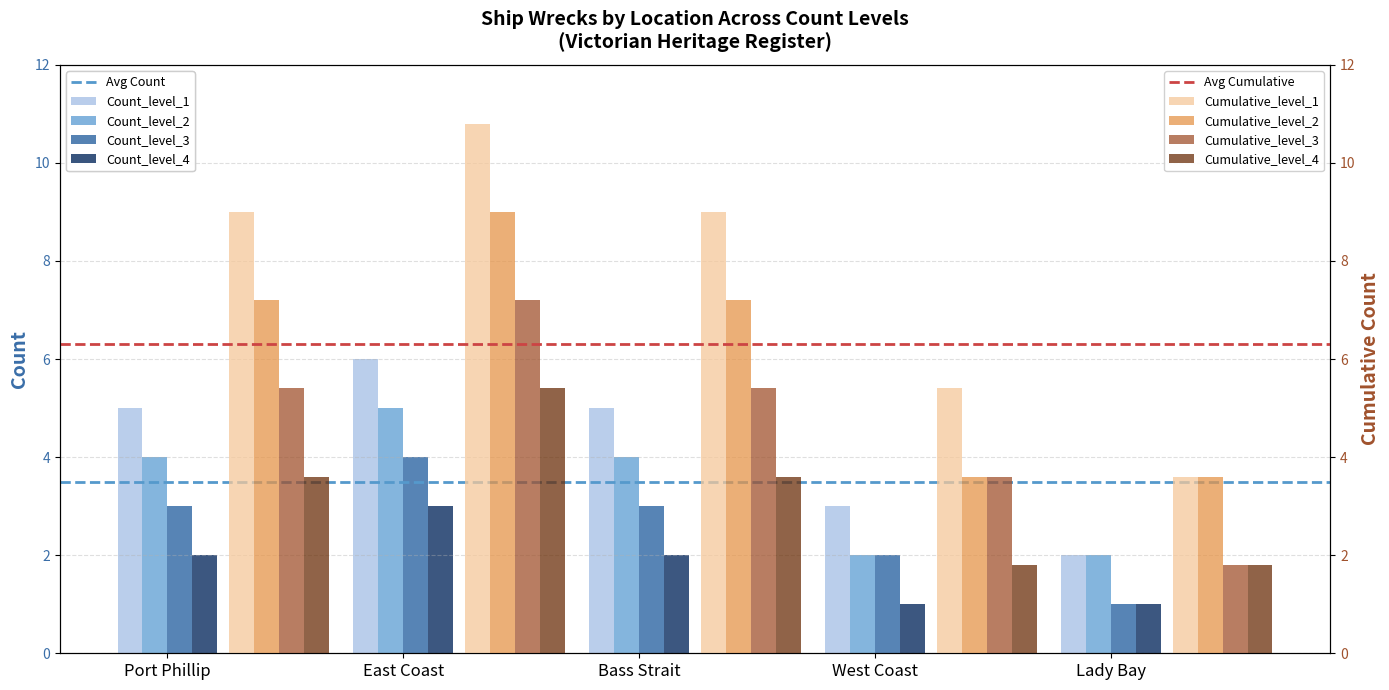

Are the bars horizontal?

No